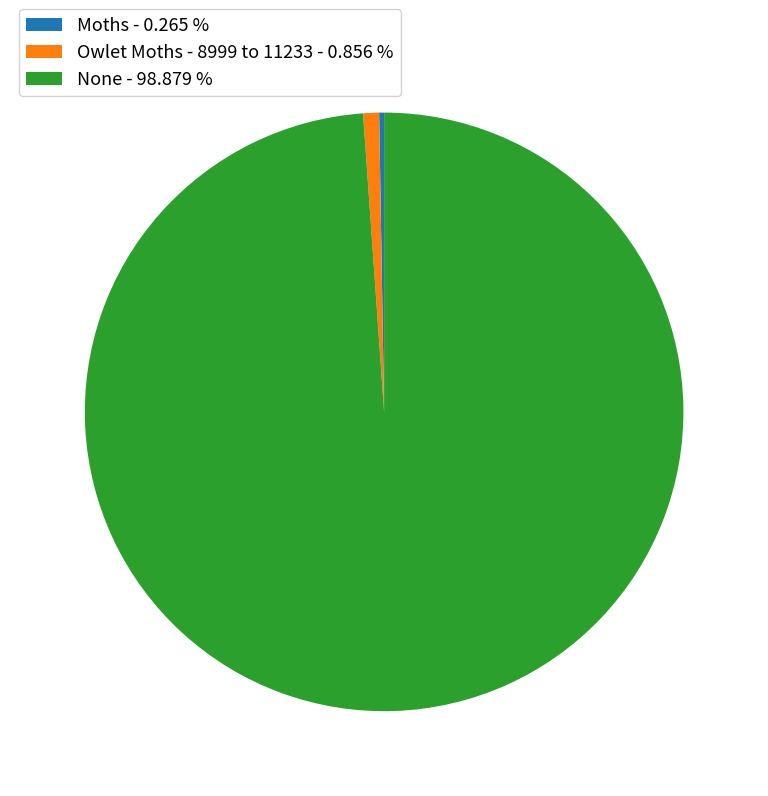

True or false: None accounts for 89% of the total.

False